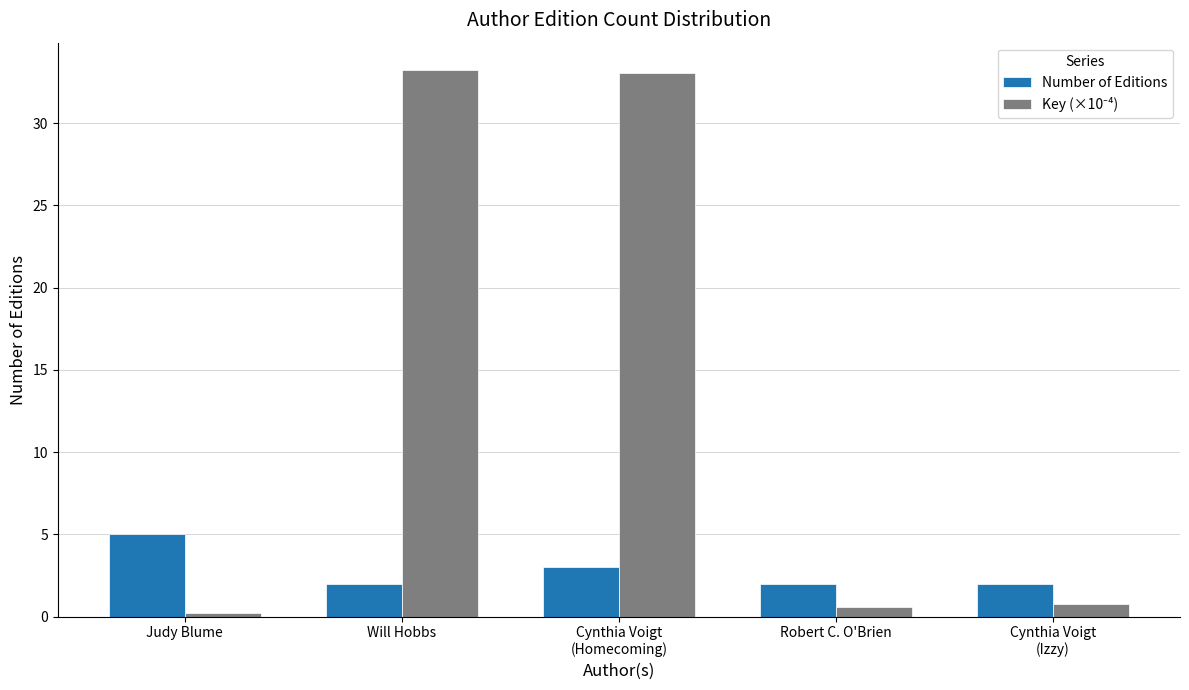

What is the label of the 2nd bar from the left?

Will Hobbs